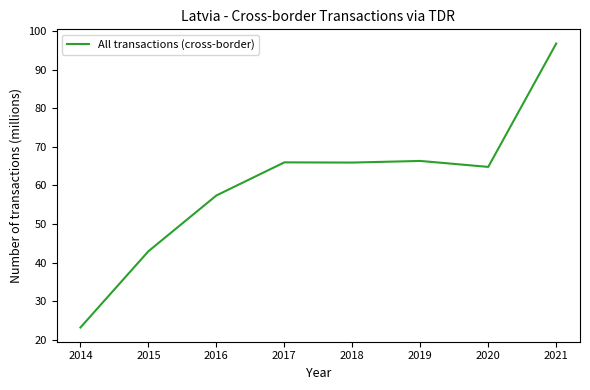

True or false: the data shows 23.2 at 2014.

True